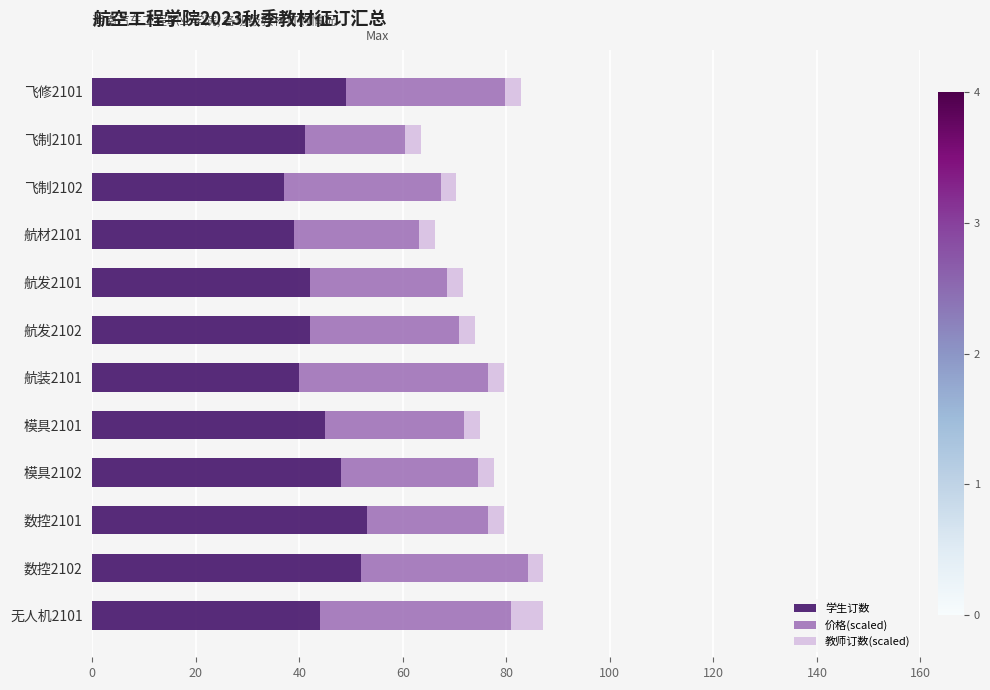

What is the maximum value for 学生订数?

53.0